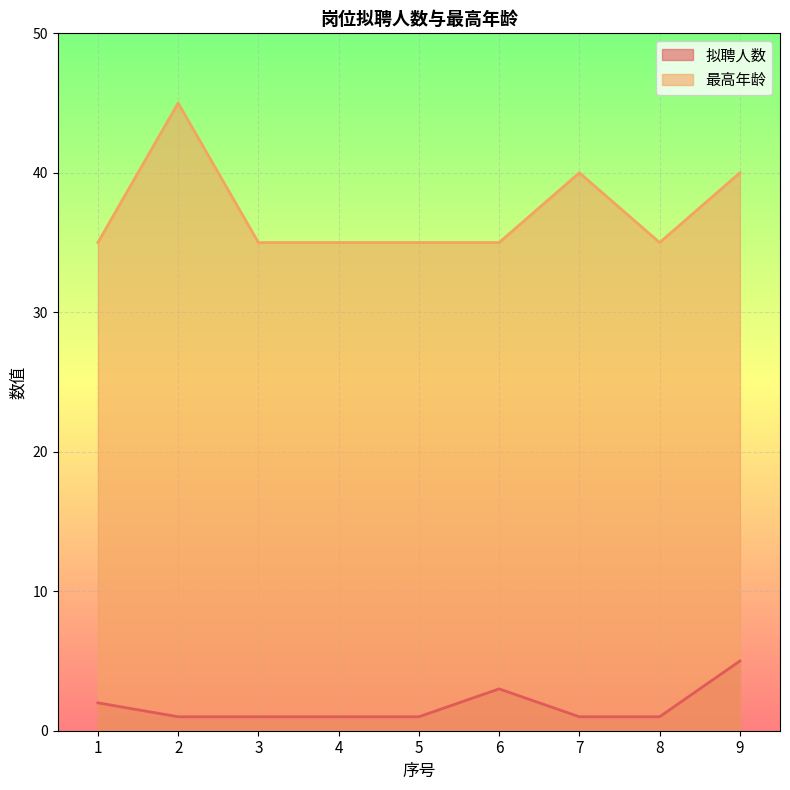

Rank the series by their average value, from highest to lowest.

最高年龄, 拟聘人数